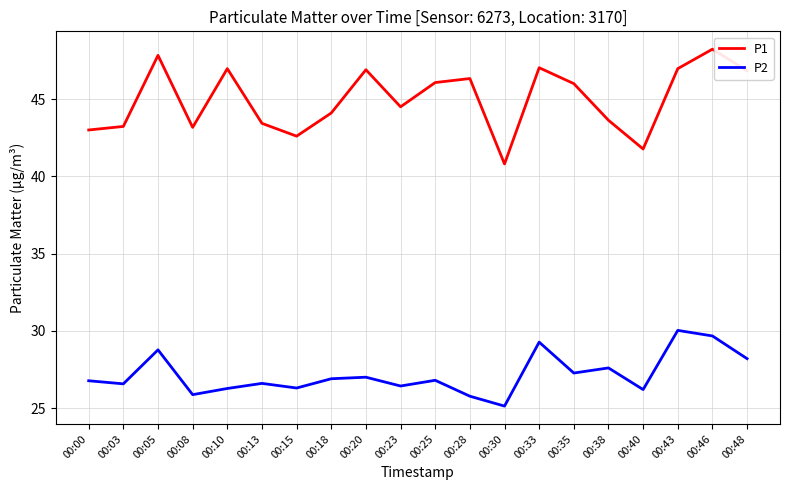

What is the sum of the P1 values at 00:20 and 00:23?

91.4